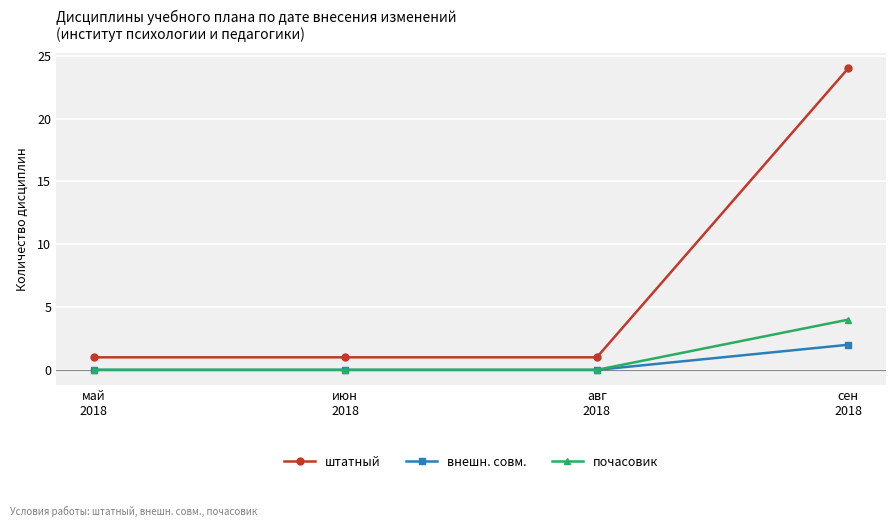

True or false: внешн. совм. has more than 2 interior local peaks.

False